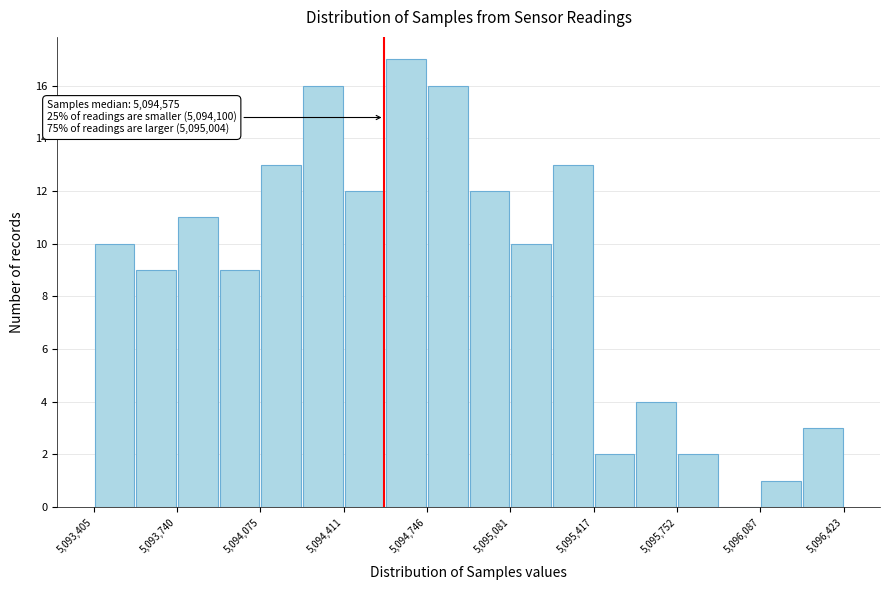

Read against the x-axis, roughly where is the centre of the tallest bar?

5094650